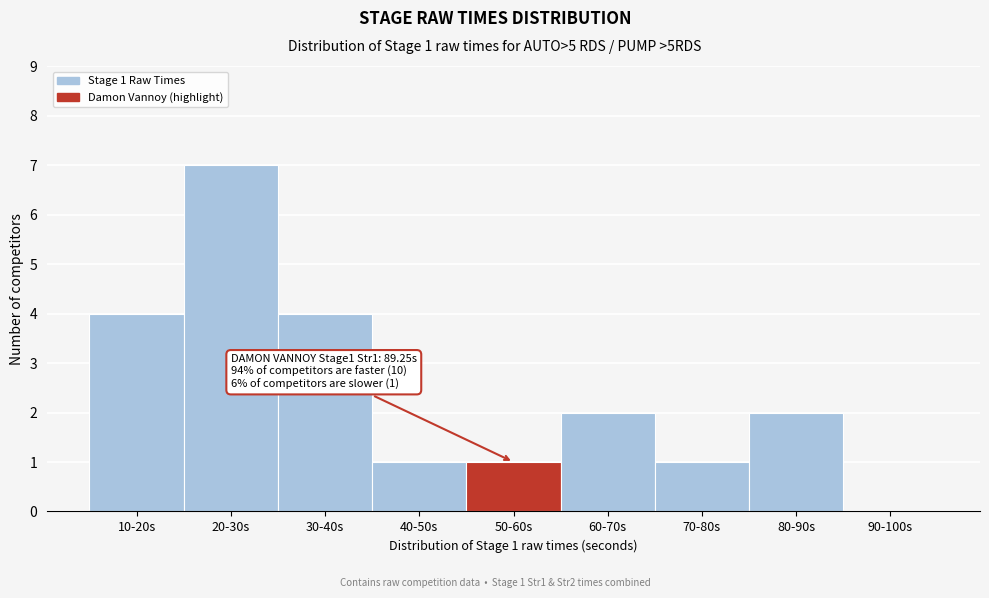

Reading right to left, what are all the values shown in this chart?

90-100s=0	80-90s=2	70-80s=1	60-70s=2	50-60s=1	40-50s=1	30-40s=4	20-30s=7	10-20s=4